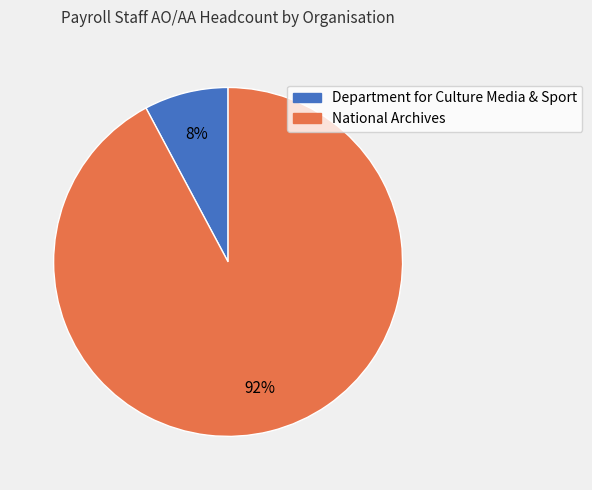

What is the ratio of the value at Department for Culture Media & Sport to the value at National Archives?

0.1